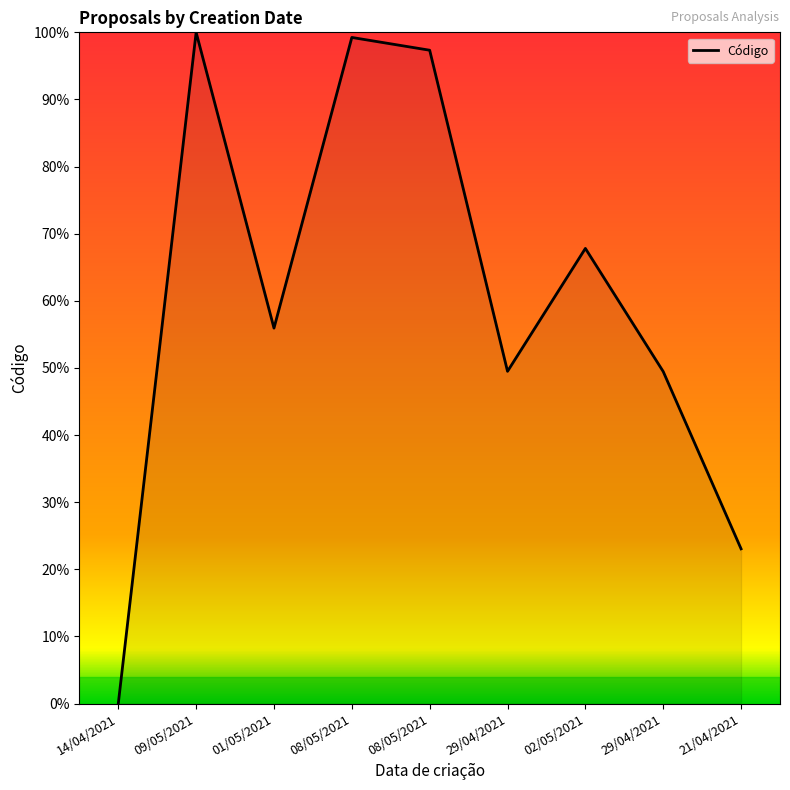

Does the chart have visible grid lines?

No